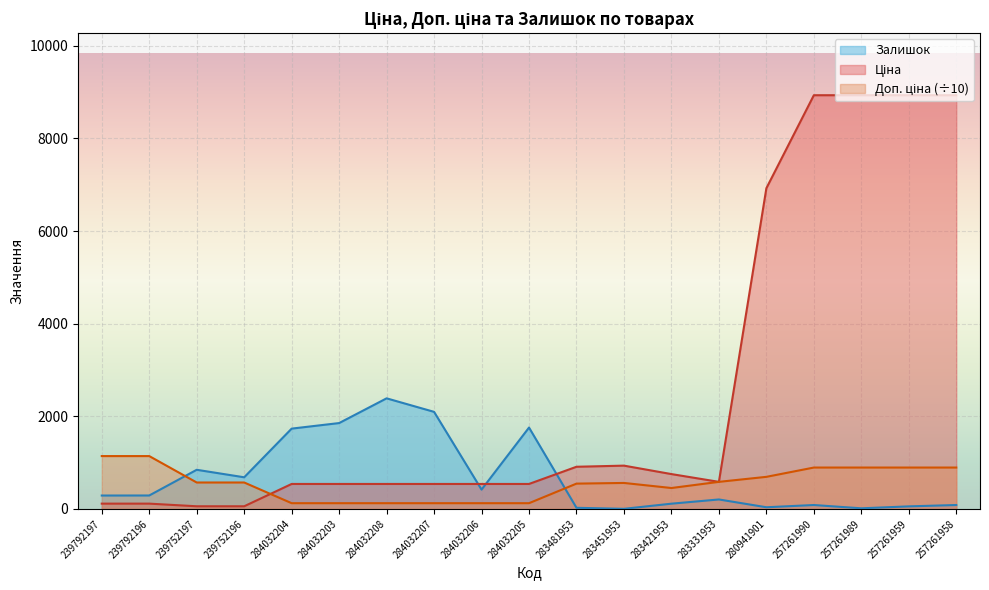

Which series has the widest spread of values?

Ціна